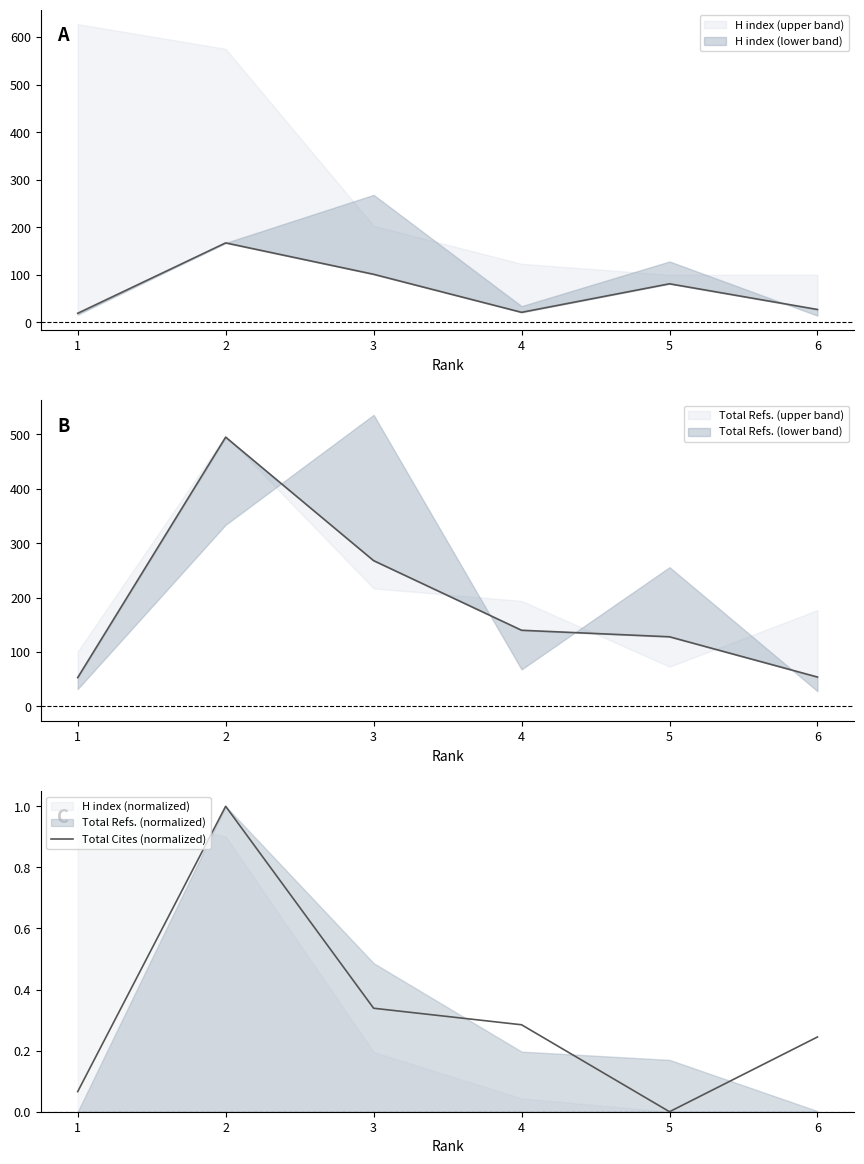

What is the value of the 6th point from the left?

0.2